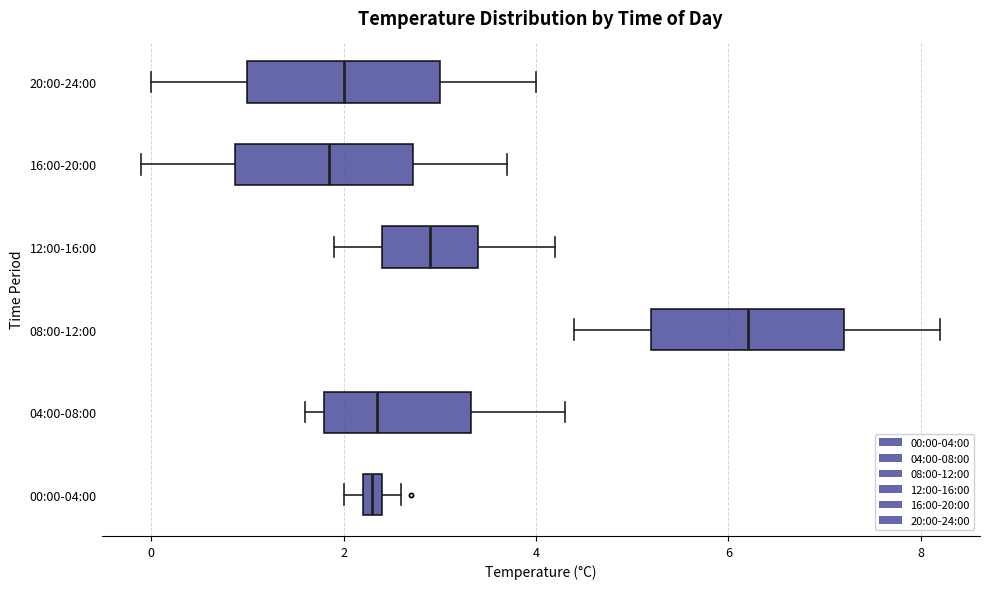

Where is the right edge of the box for 00:00-04:00 on the x-axis? The values are not printed on the chart, so give them approximately, as read against the axis.

2.4